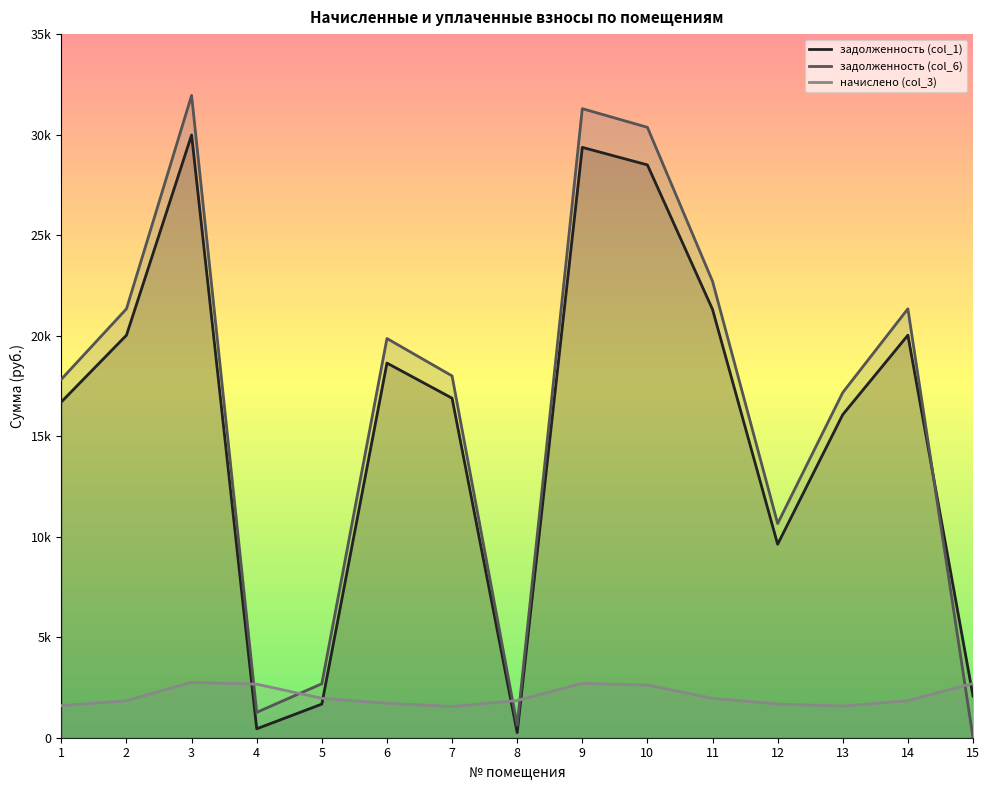

Which series has the widest spread of values?

задолженность (col_6)